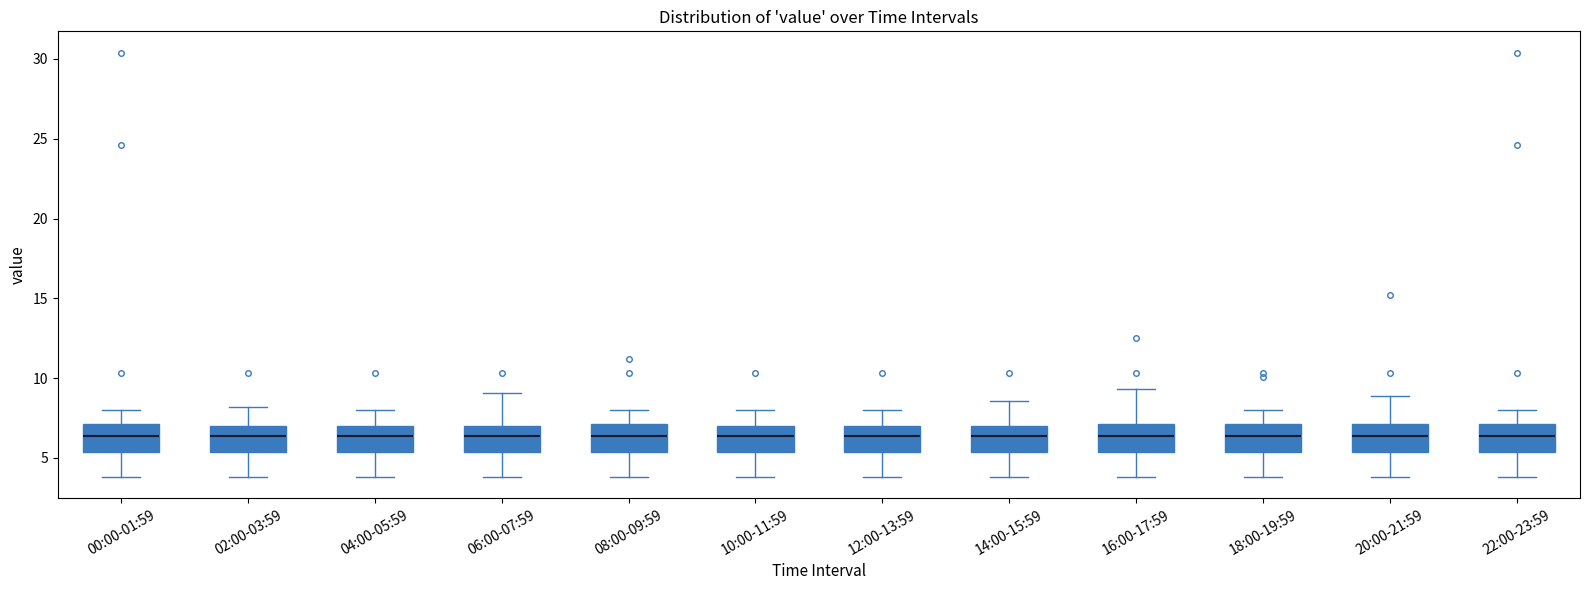

Where is the lower edge of the box for 12:00-13:59 on the y-axis? The values are not printed on the chart, so give them approximately, as read against the axis.

5.5